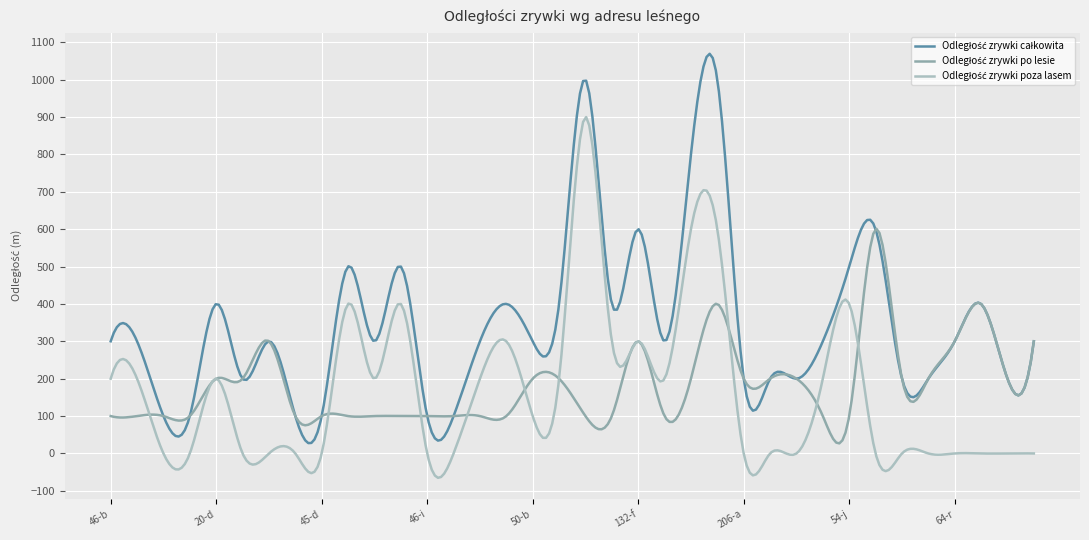

Count the number of categories in the chart.

300